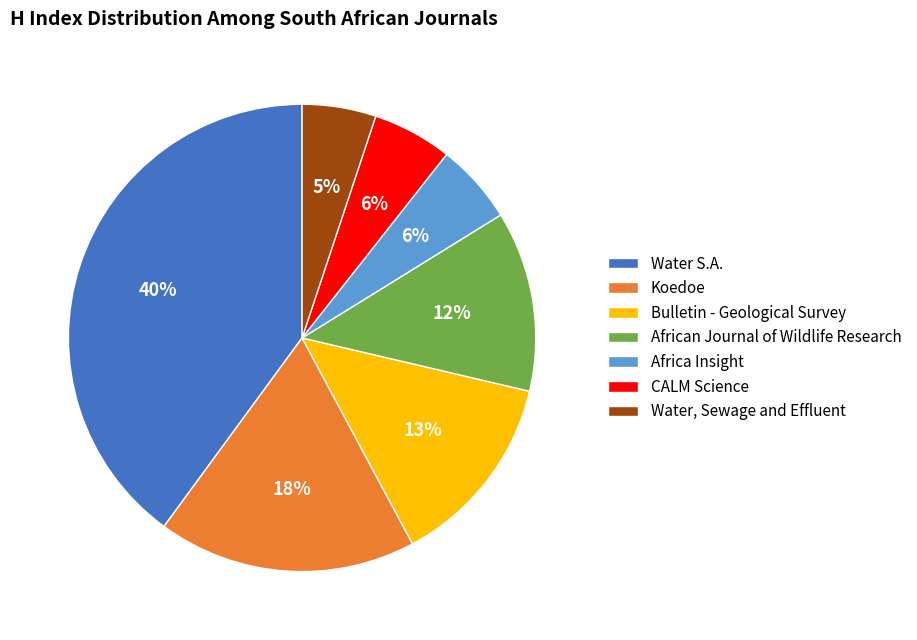

To the nearest percent, what is the combined percentage of African Journal of Wildlife Research and Africa Insight?

18%